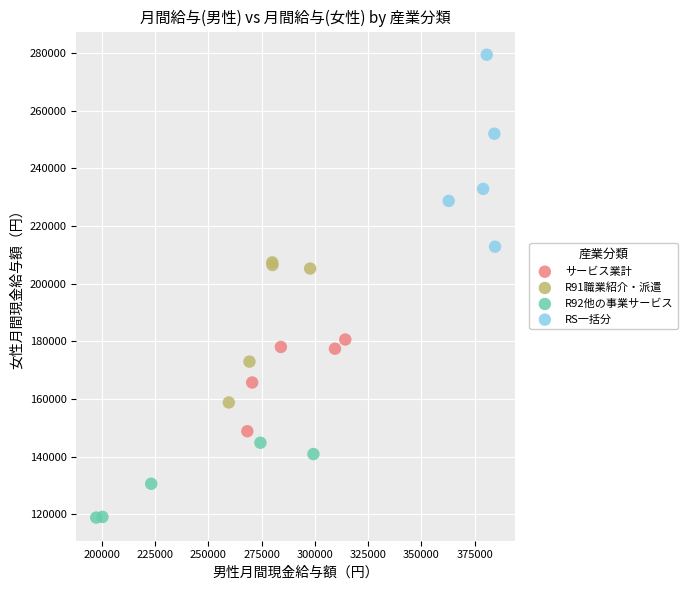

Which series contains the highest Y value?

RS一括分